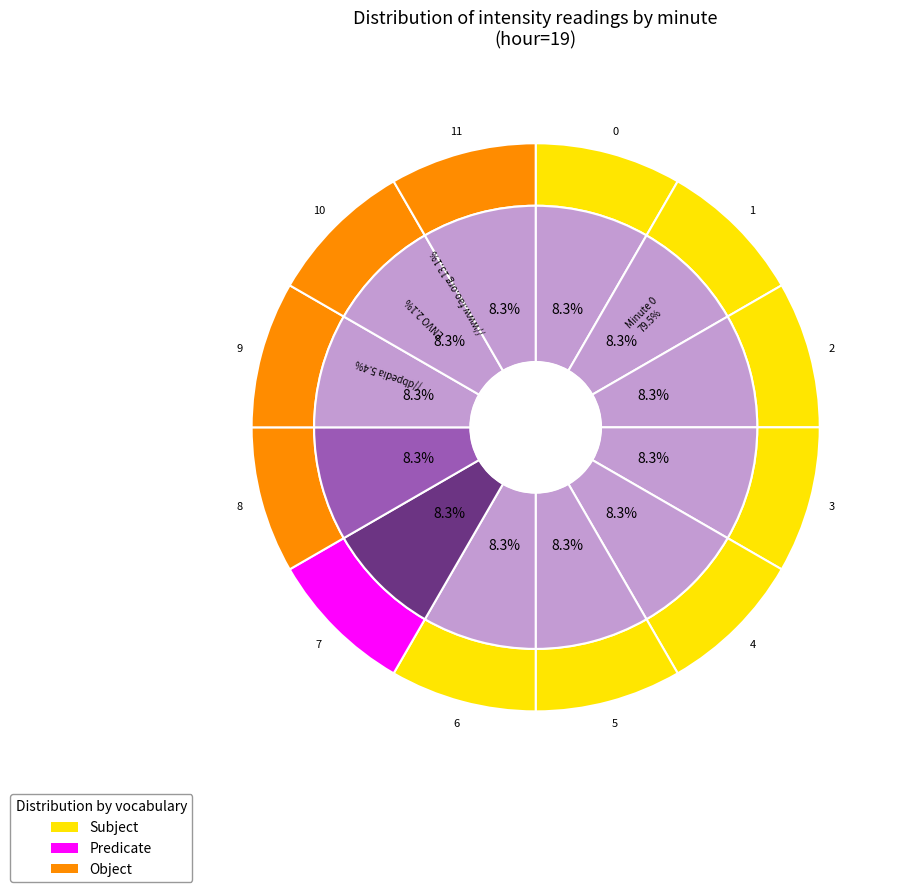

Rank the categories by Predicate value from highest to lowest.

0, 1, 2, 3, 4, 5, 6, 7, 8, 9, 10, 11